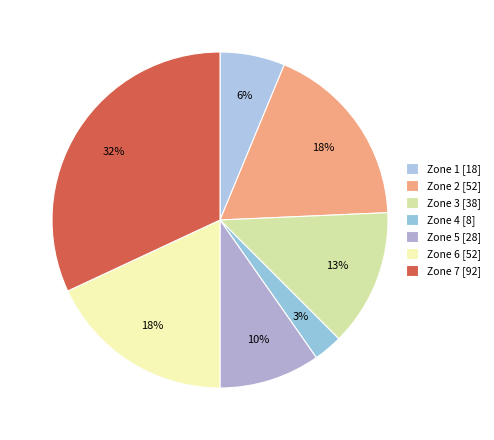

Rank the categories by value from lowest to highest.

Zone 4, Zone 1, Zone 5, Zone 3, Zone 2, Zone 6, Zone 7